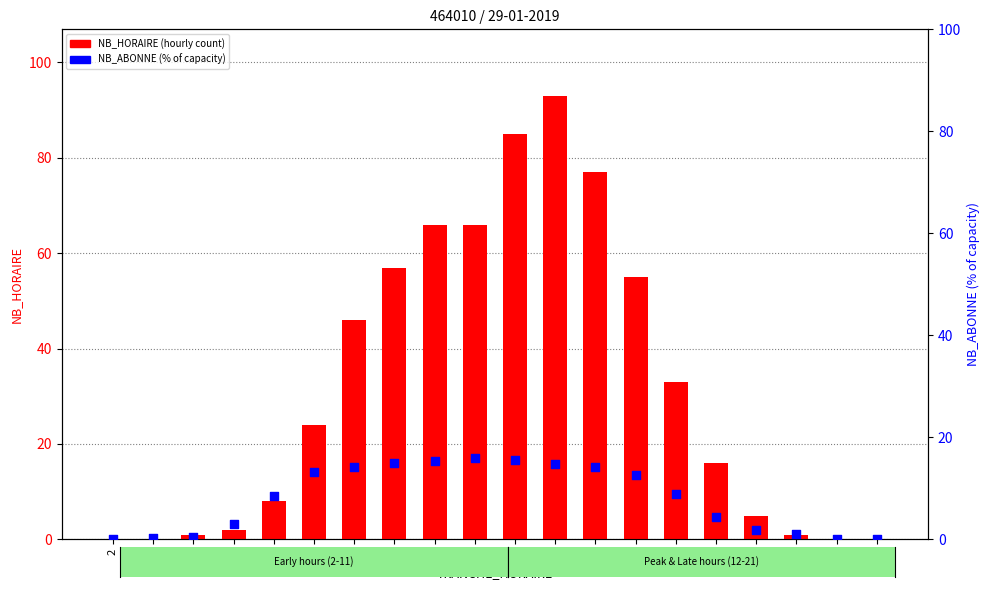

Which series has the largest total across all categories?

NB_HORAIRE